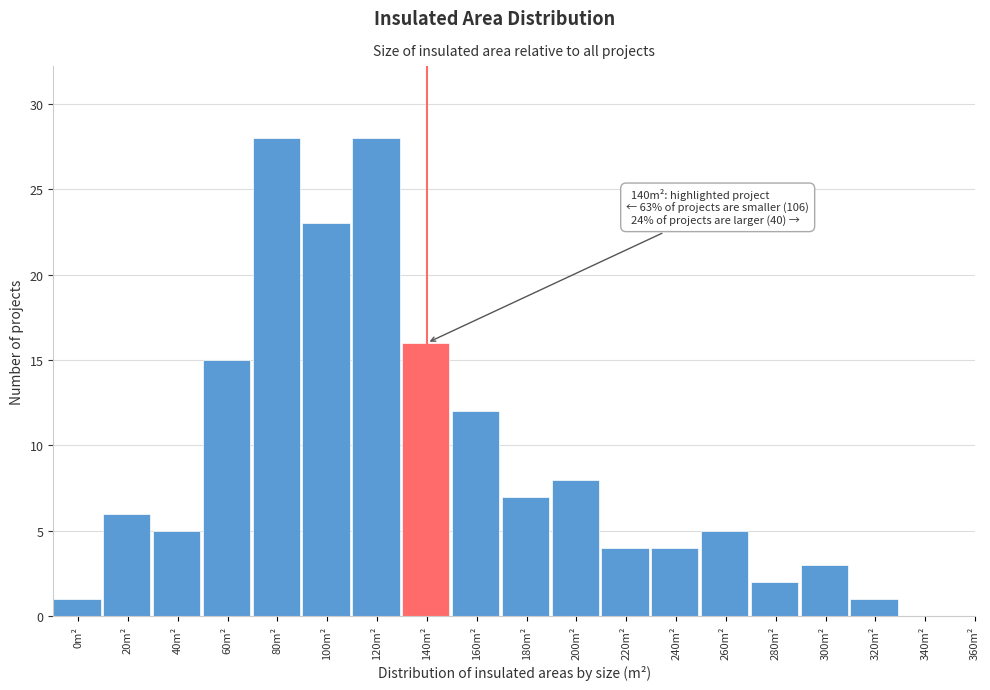

Reading left to right, list all the values displayed in this chart.

0m²=1	20m²=6	40m²=5	60m²=15	80m²=28	100m²=23	120m²=28	140m²=16	160m²=12	180m²=7	200m²=8	220m²=4	240m²=4	260m²=5	280m²=2	300m²=3	320m²=1	340m²=0	360m²=0